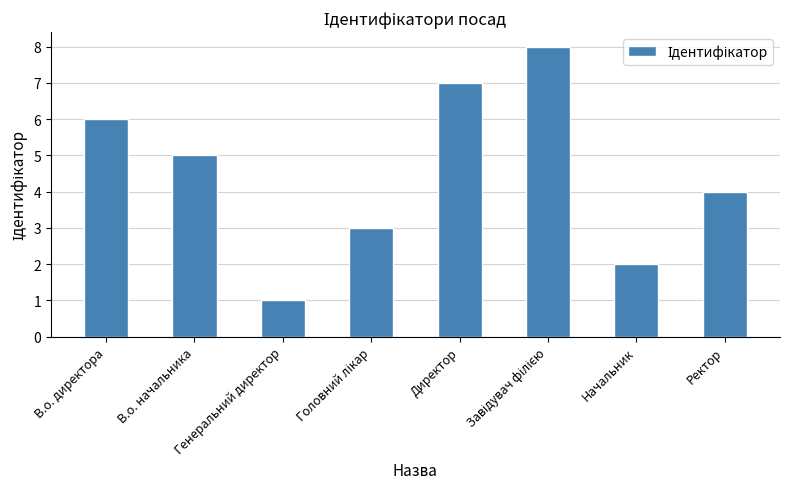

Count the values in the range 3 to 7.

5